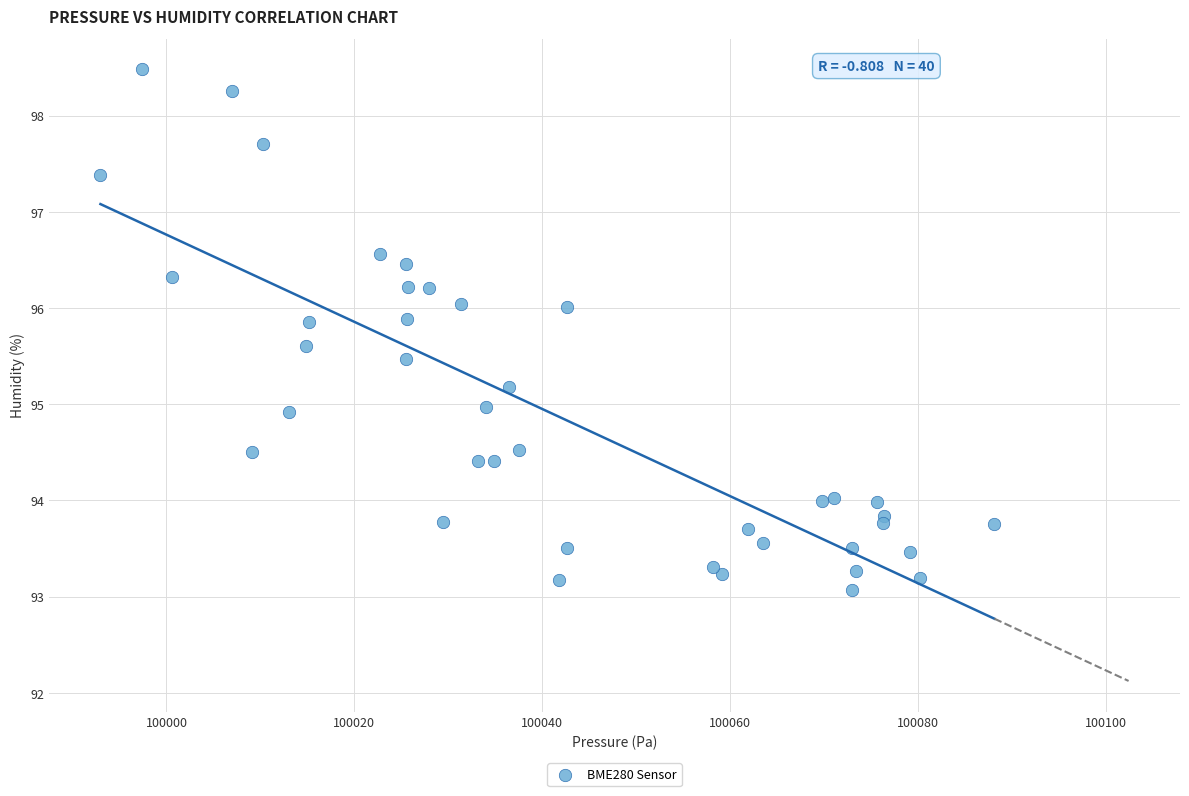

What is the range of Y values (max minus min)?

5.4